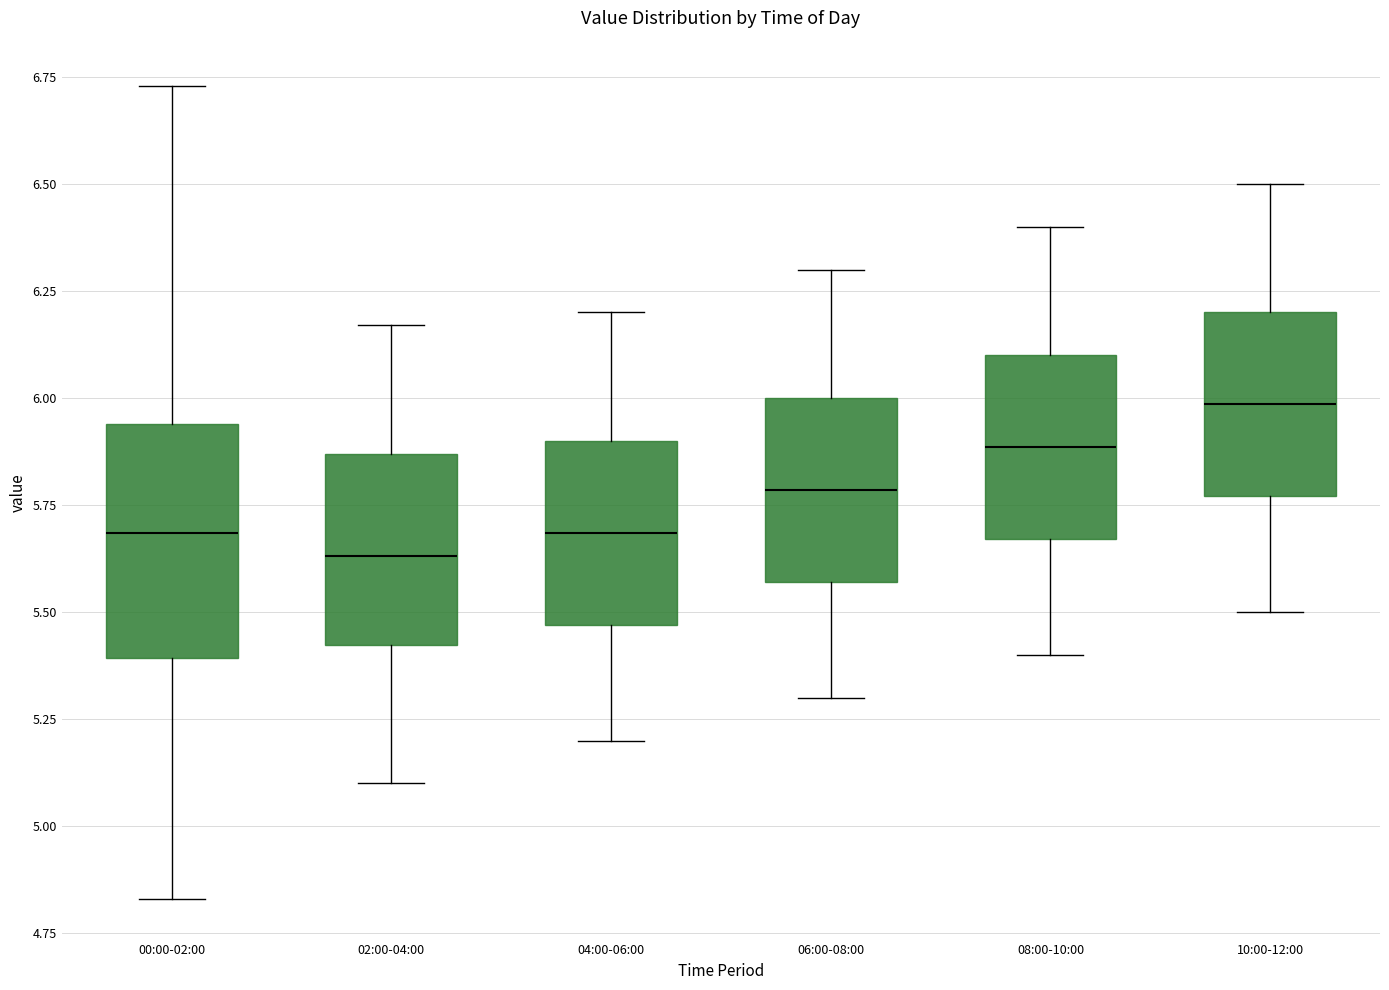

Reading left to right, transcribe this box plot: for each box, give where its median line is, the range the box spans, and where its two whiskers end, as read against the y-axis. The values are not printed on the chart, so give them approximately, as read against the axis.

00:00-02:00: median 5.70, box 5.40 to 5.95, whiskers 4.85 to 6.75
02:00-04:00: median 5.65, box 5.40 to 5.85, whiskers 5.10 to 6.15
04:00-06:00: median 5.70, box 5.45 to 5.90, whiskers 5.20 to 6.20
06:00-08:00: median 5.80, box 5.55 to 6.00, whiskers 5.30 to 6.30
08:00-10:00: median 5.90, box 5.65 to 6.10, whiskers 5.40 to 6.40
10:00-12:00: median 6.00, box 5.75 to 6.20, whiskers 5.50 to 6.50